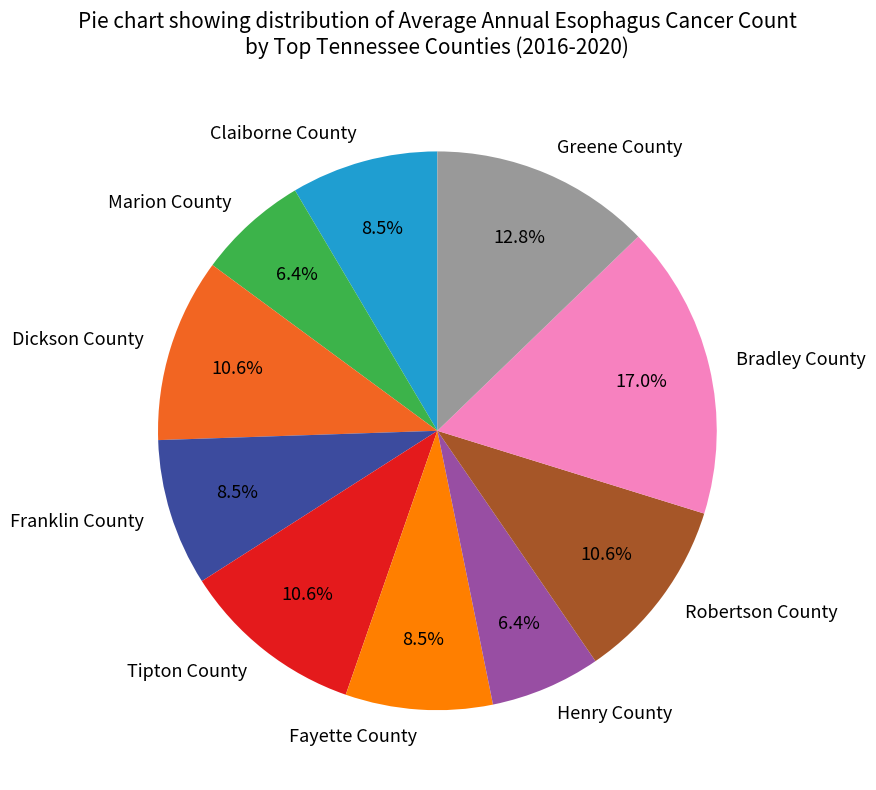

Does Greene County represent more than half of the total?

No